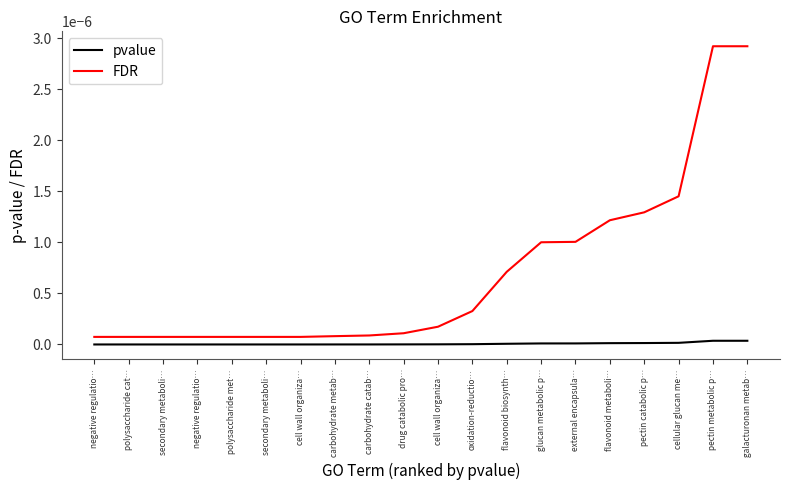

True or false: FDR has a value of 0.0 at pectin metabolic p….

True